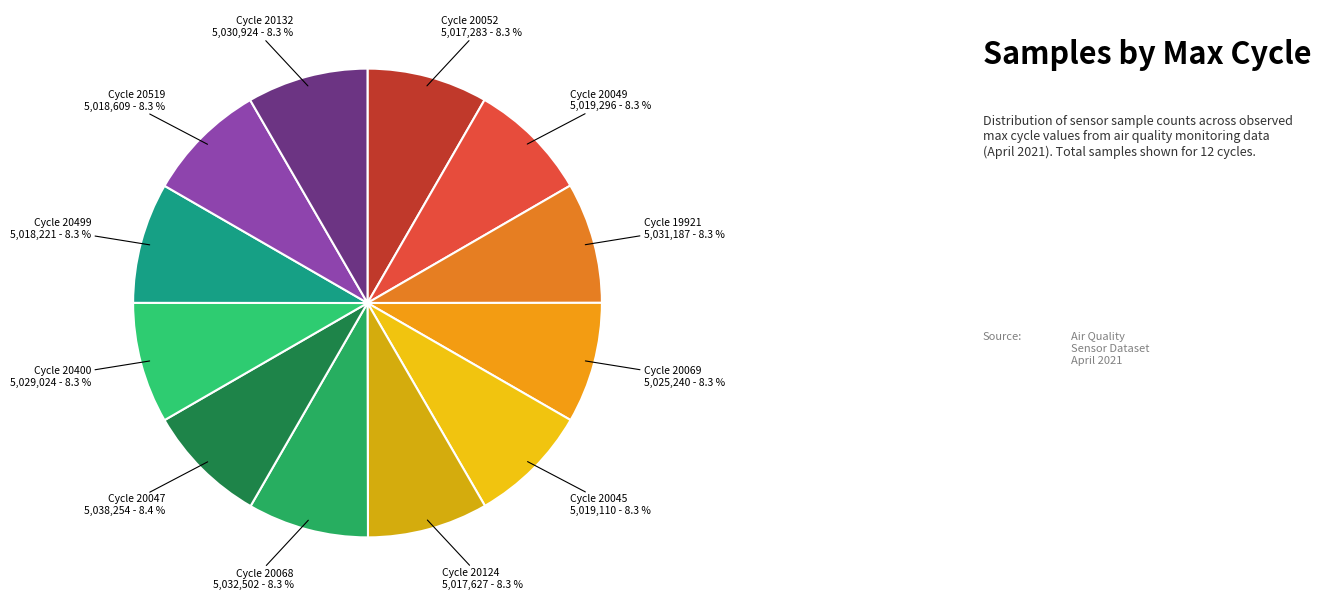

How many segments does this pie chart have?

12